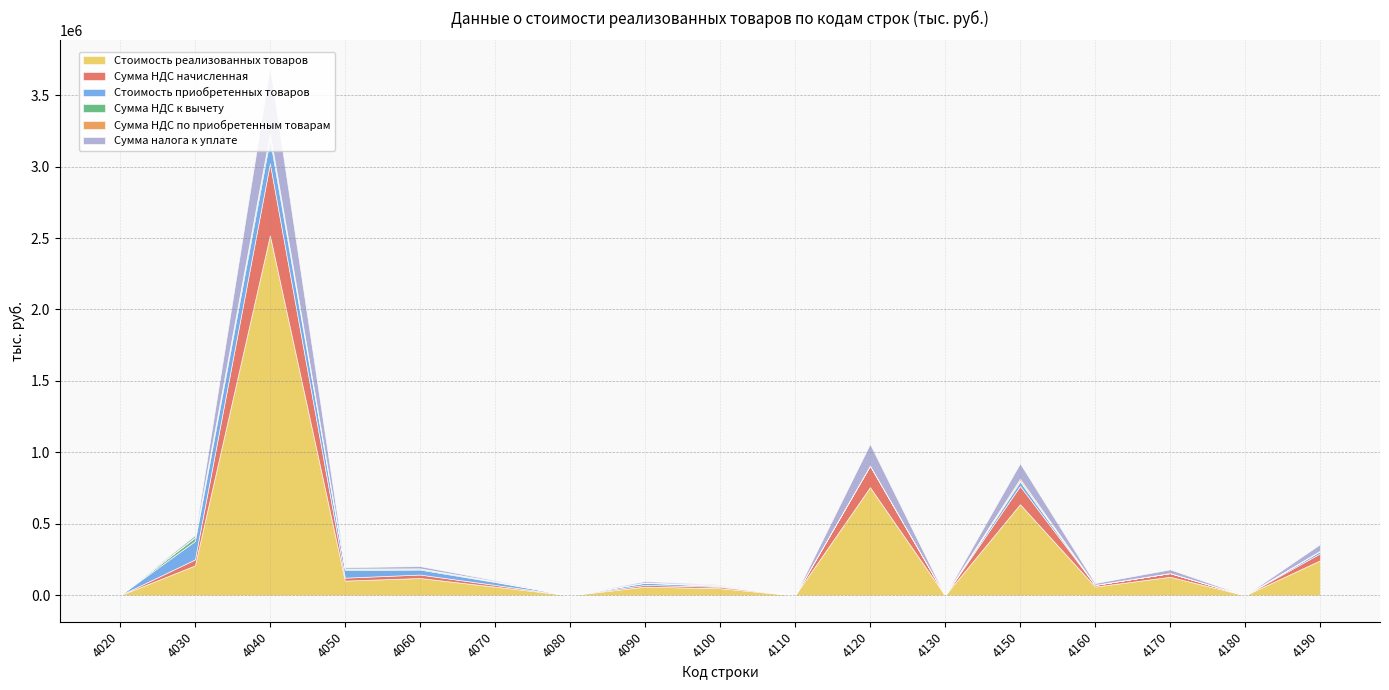

In Сумма налога к уплате, how many points are lower than both neighbors (excluding endpoints)?

6